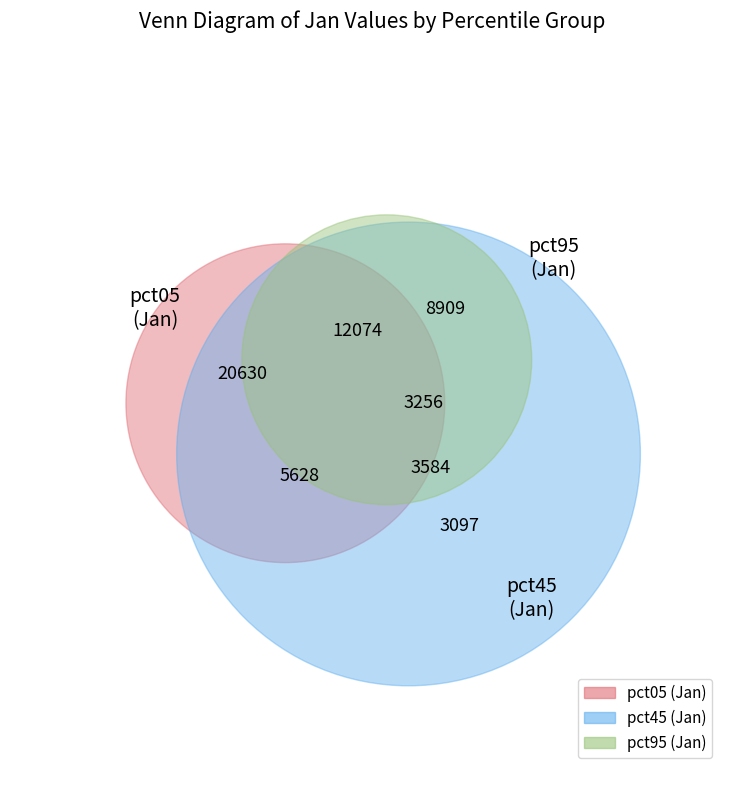

Is it true that pct35 is 12% of the pie?

False